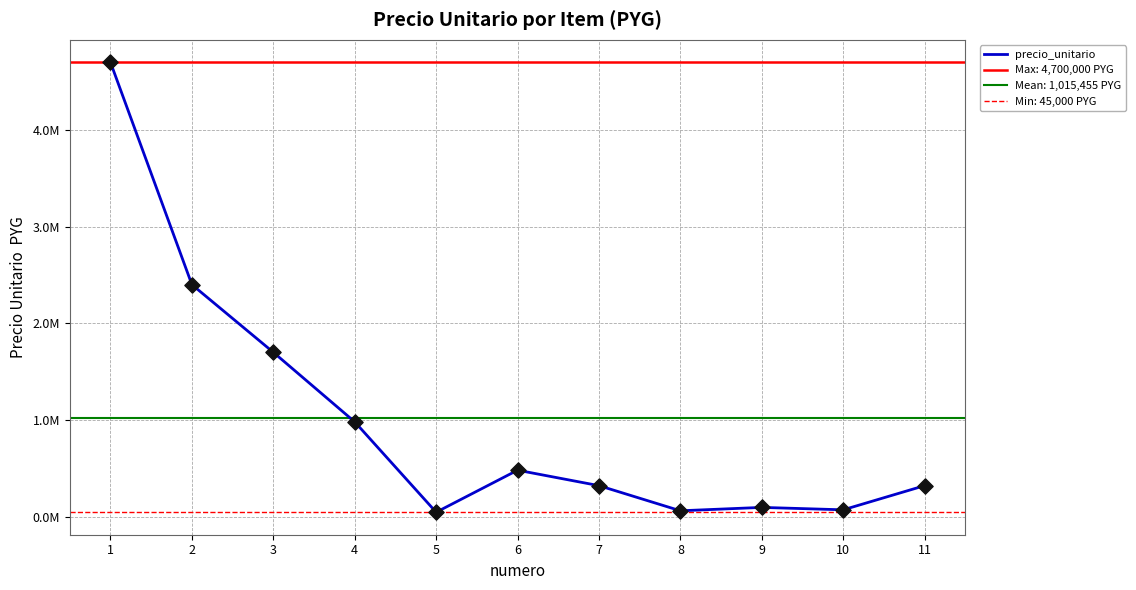

What is the change in value from 7 to 9?

-225000